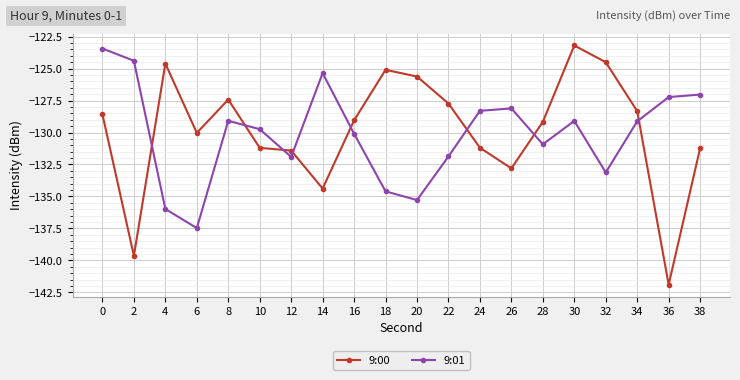

Is the value of 9:01 at 22 greater than the value of 9:00 at 10?

No